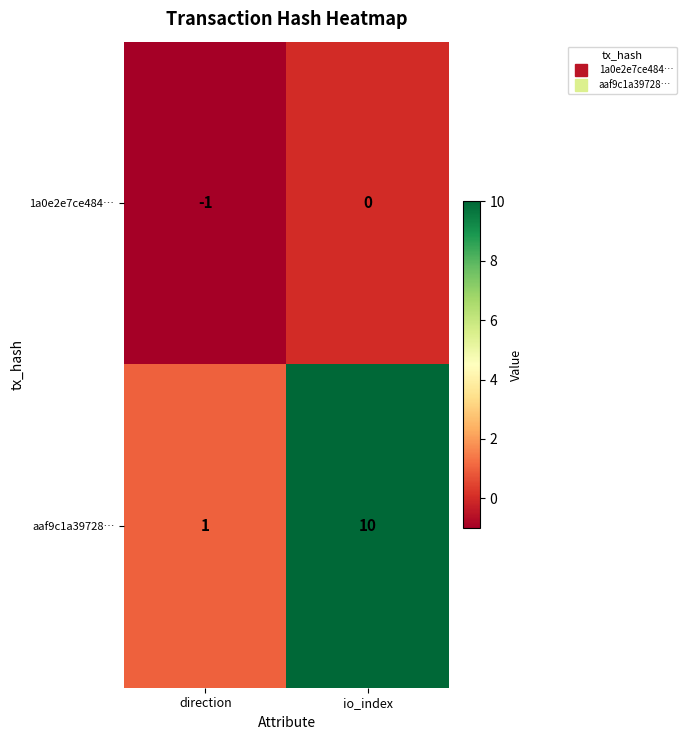

What is the spread (max minus min) of values at io_index?

10